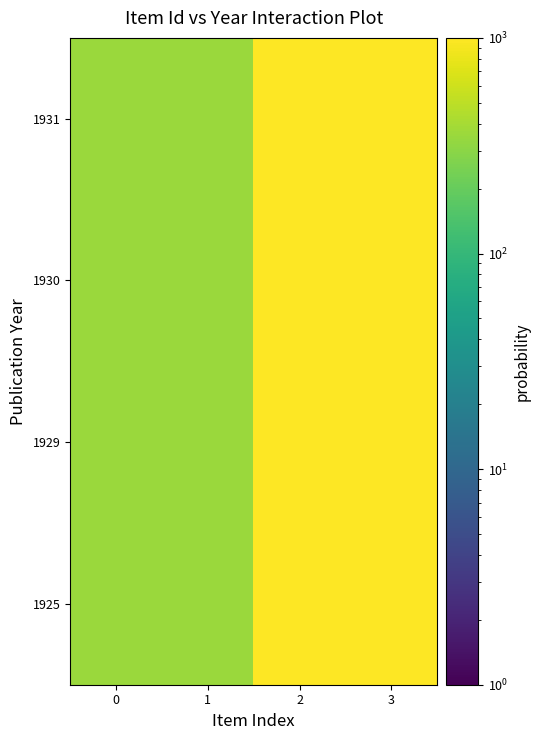

What is the total value across all series at 1?

1428.6